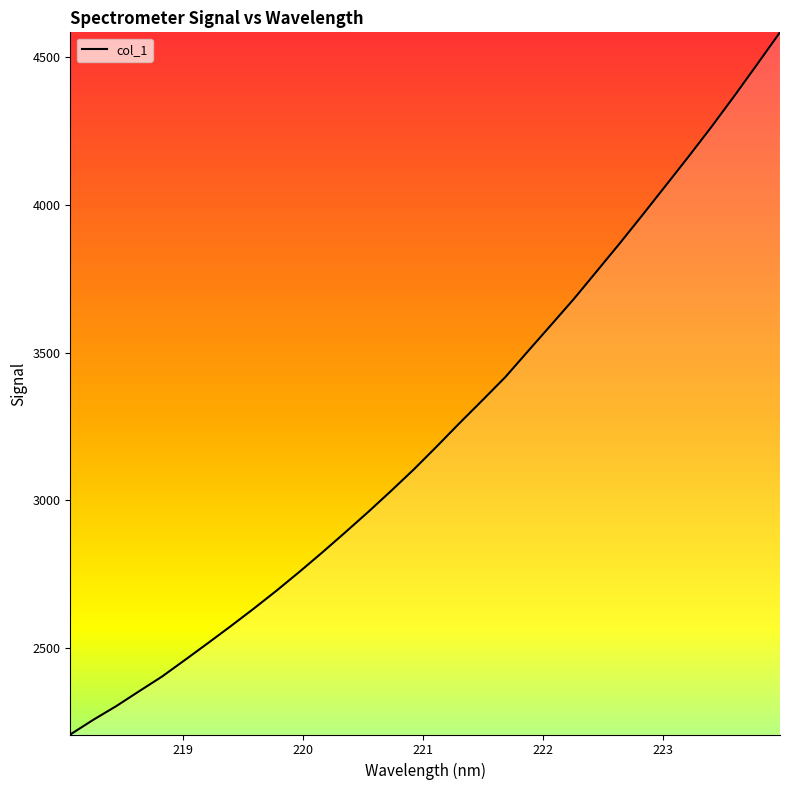

What is the smallest value displayed?

2206.7